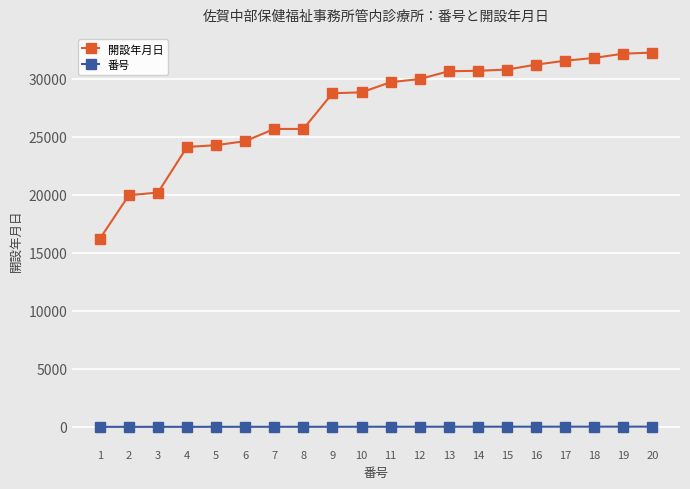

True or false: 開設年月日 and 番号 intersect in this chart.

False